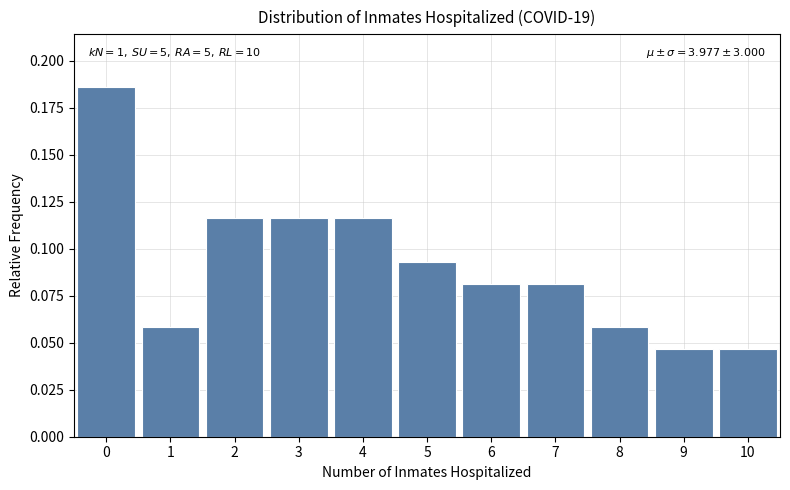

Over which range of the x-axis is the bar tallest?

-0.5 to 0.5